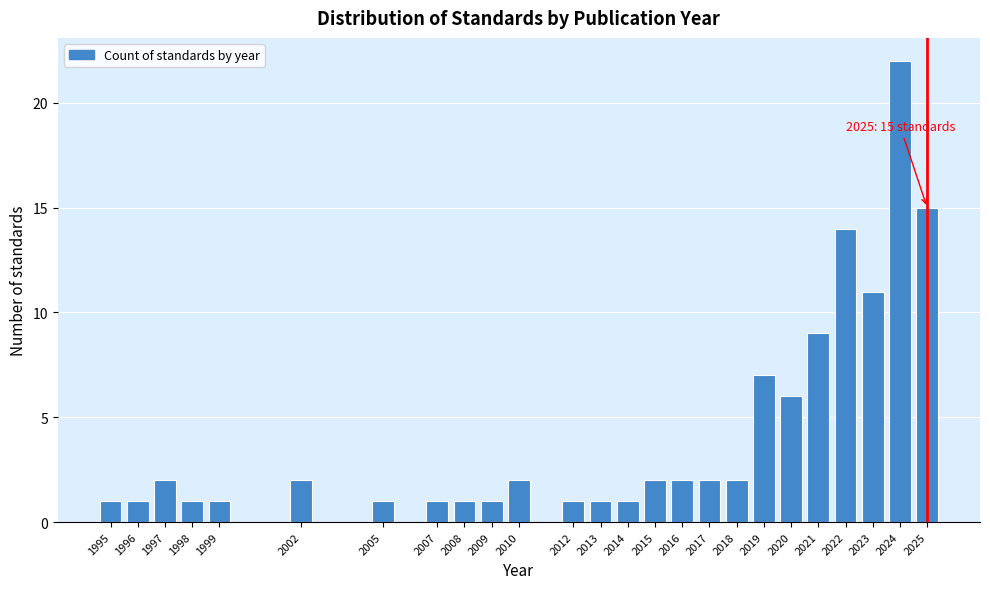

Reading left to right, what are all the values shown in this chart?

1995=1	1996=1	1997=2	1998=1	1999=1	2002=2	2005=1	2007=1	2008=1	2009=1	2010=2	2012=1	2013=1	2014=1	2015=2	2016=2	2017=2	2018=2	2019=7	2020=6	2021=9	2022=14	2023=11	2024=22	2025=15